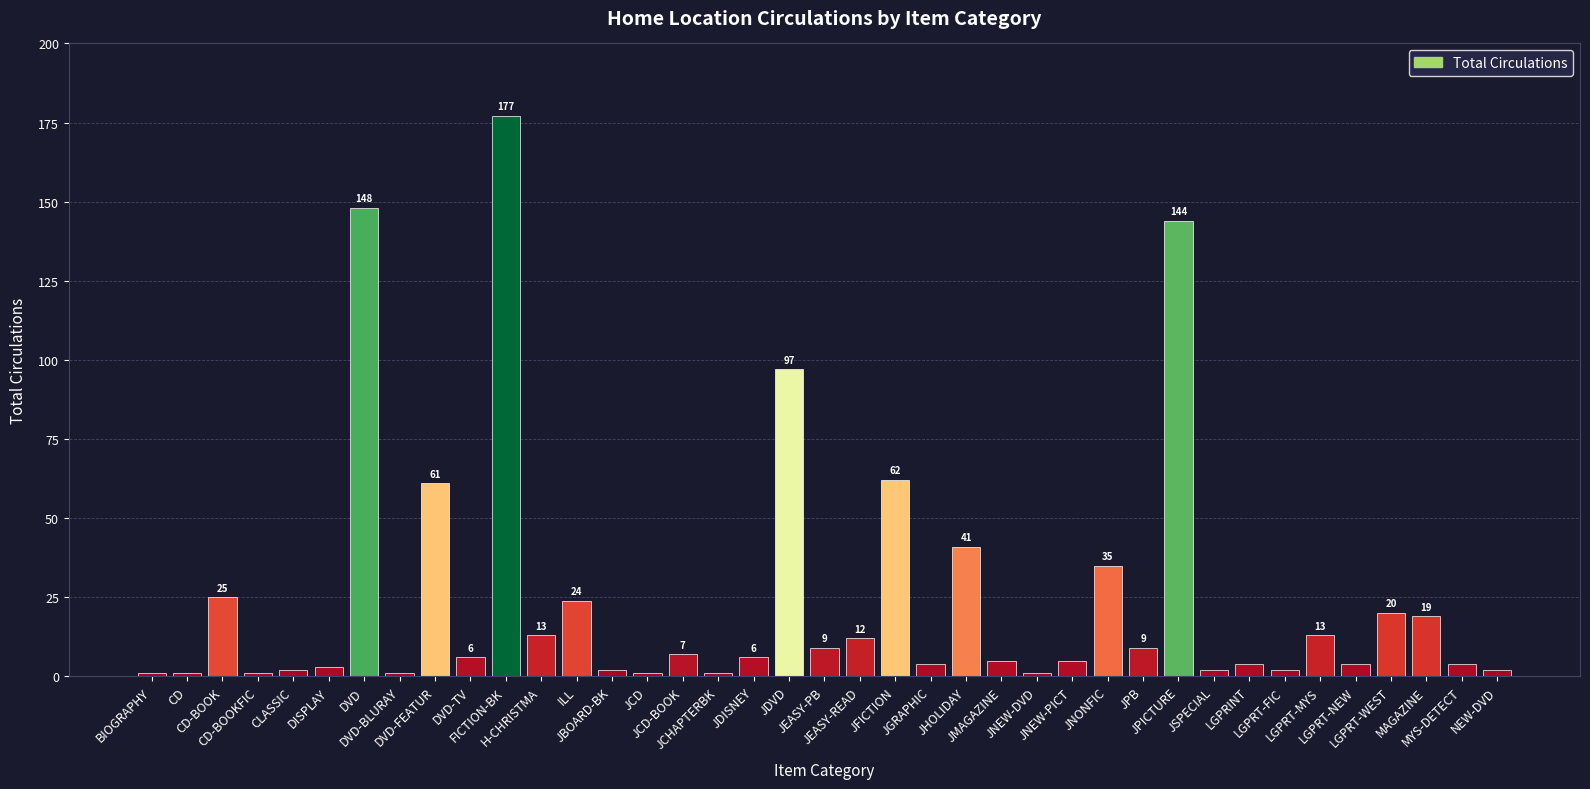

What is the value of the 1st bar from the left?

1